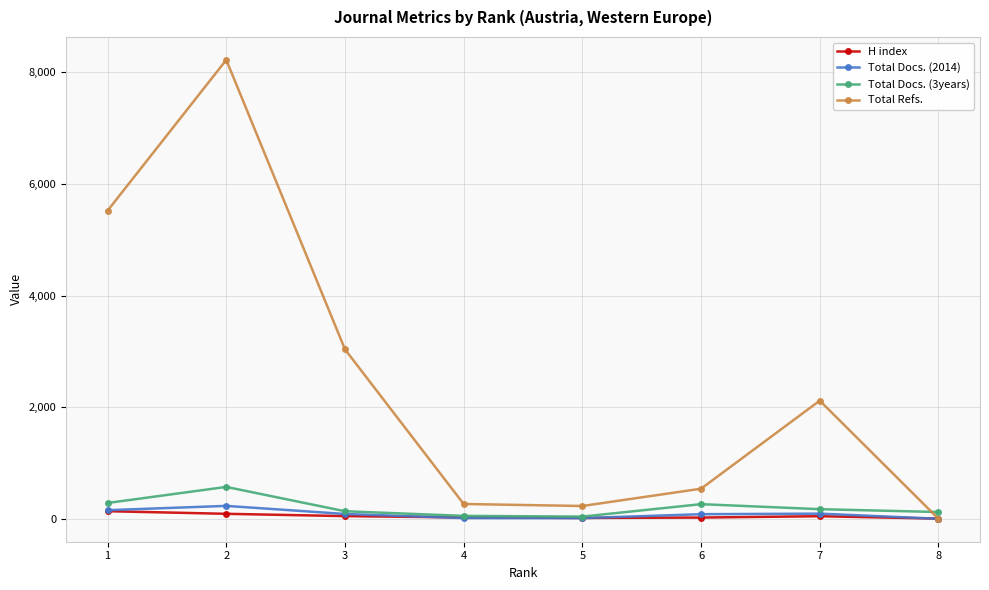

Is this an area chart (filled region under the line)?

No